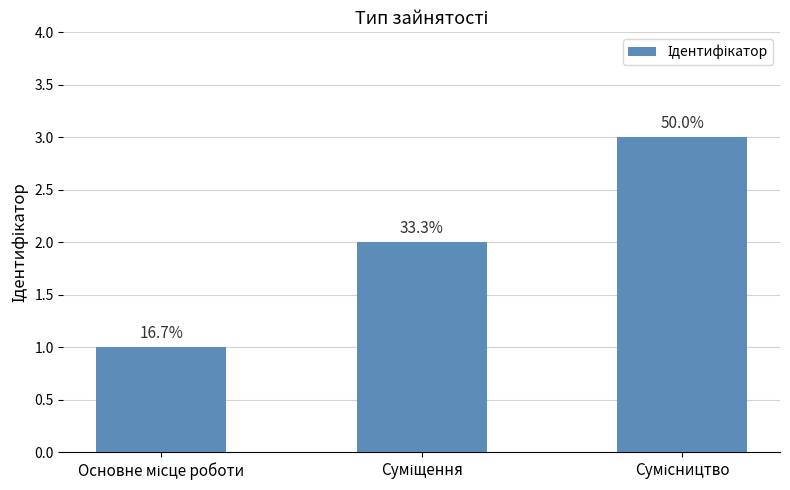

Are the bars horizontal?

No